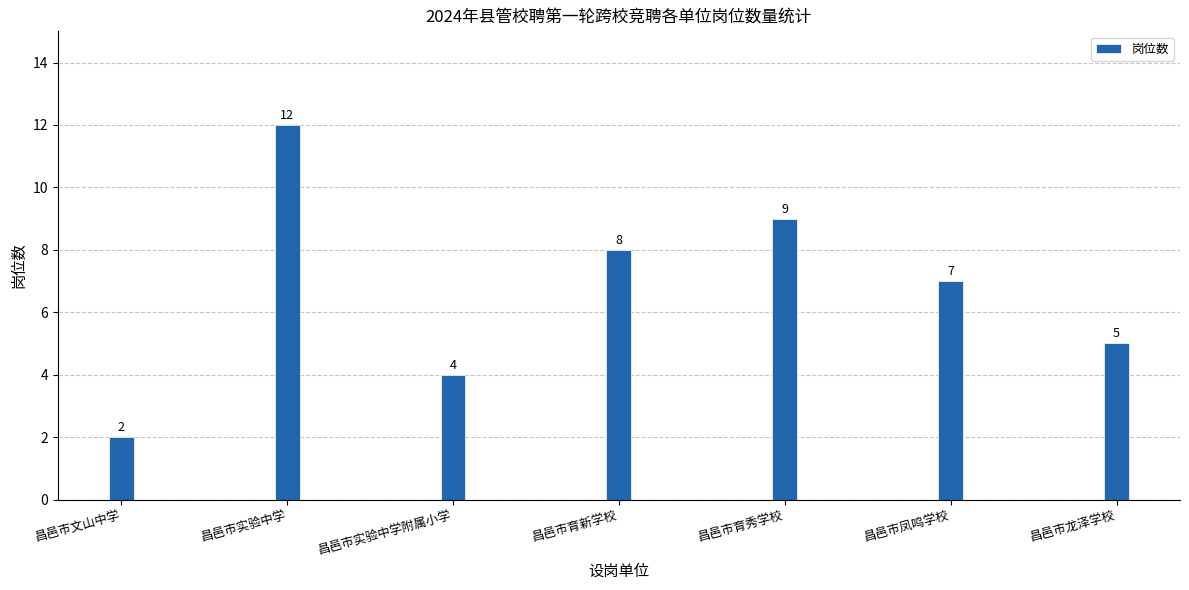

Approximately how many times larger is the value at 昌邑市育新学校 compared to 昌邑市实验中学附属小学?

2.0